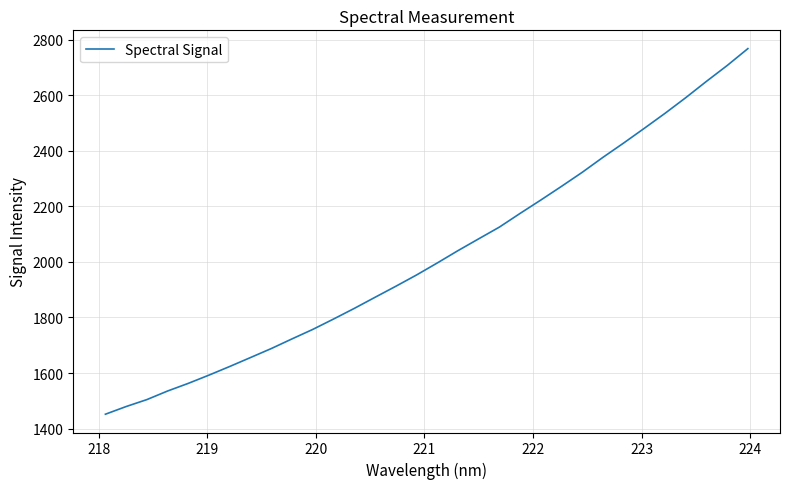

What is the difference between the maximum and minimum values?

1316.5